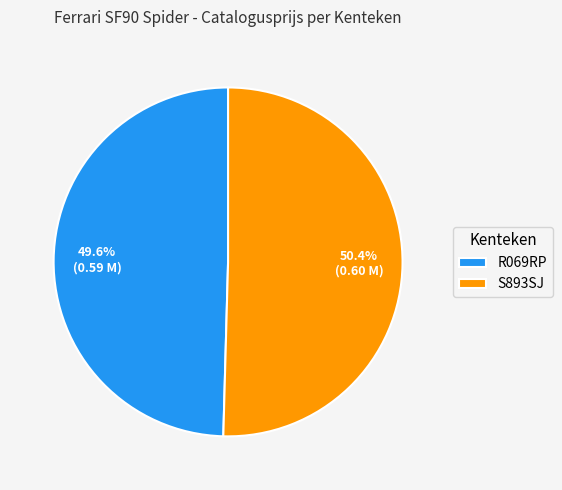

Count the number of slices in the pie.

2